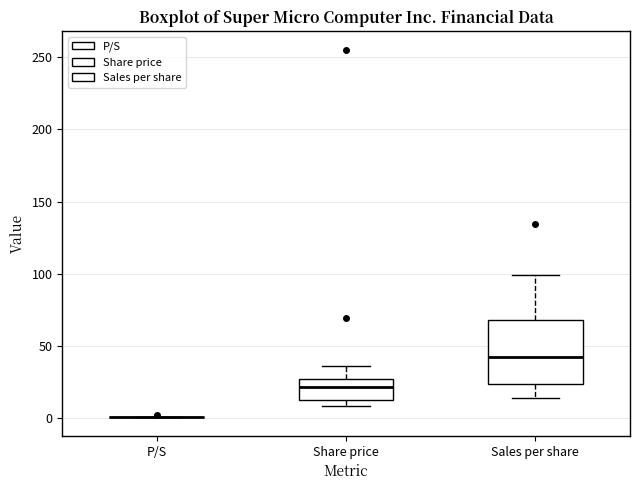

Reading left to right, read every box against the y-axis: the position of its median line, the range the box covers, and the ends of its whiskers. The values are not printed on the chart, so give them approximately, as read against the axis.

P/S: box collapsed to a line at 0, whiskers 0 to 0
Share price: median 20, box 15 to 25, whiskers 10 to 35
Sales per share: median 40, box 25 to 70, whiskers 15 to 100